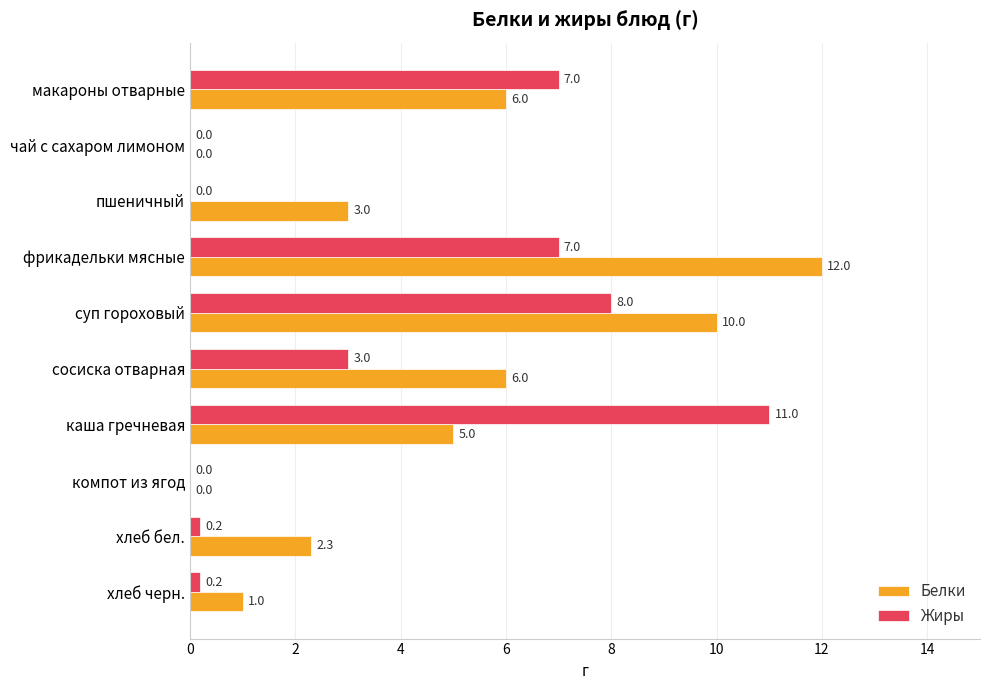

Is the value of Белки at макароны отварные greater than the value of Жиры at макароны отварные?

No